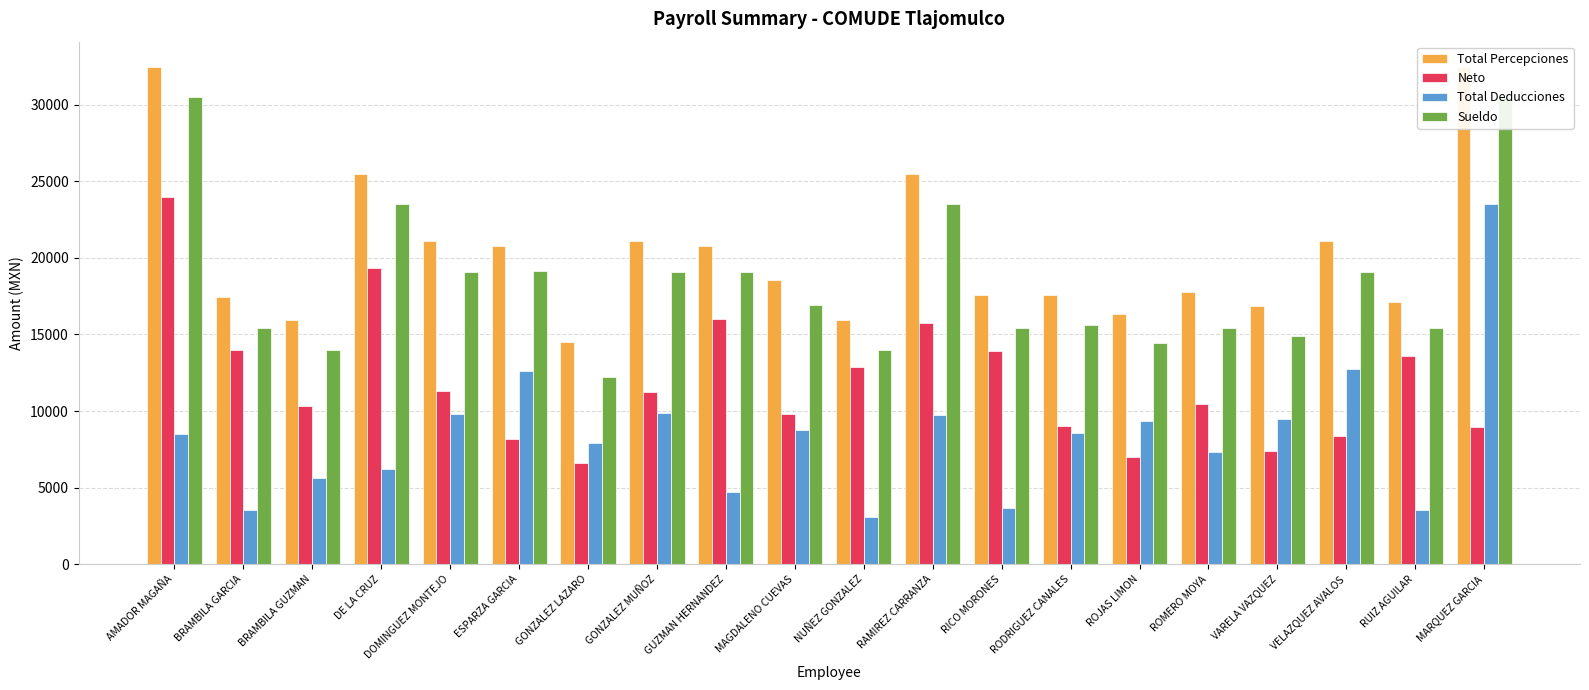

What is the label of the 1st bar from the right?

MARQUEZ GARCIA